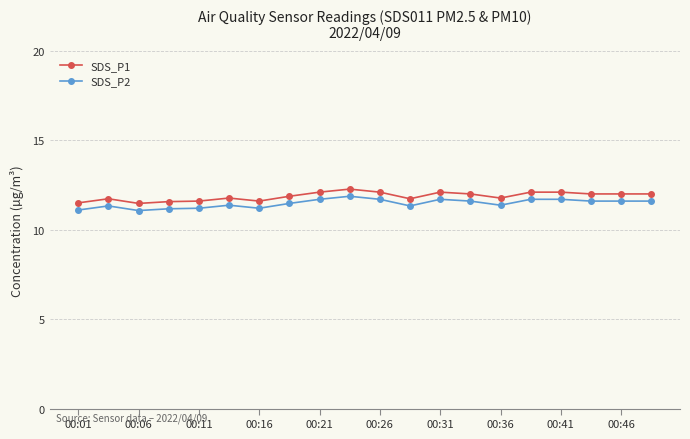

True or false: SDS_P2 and SDS_P1 cross at least once.

False